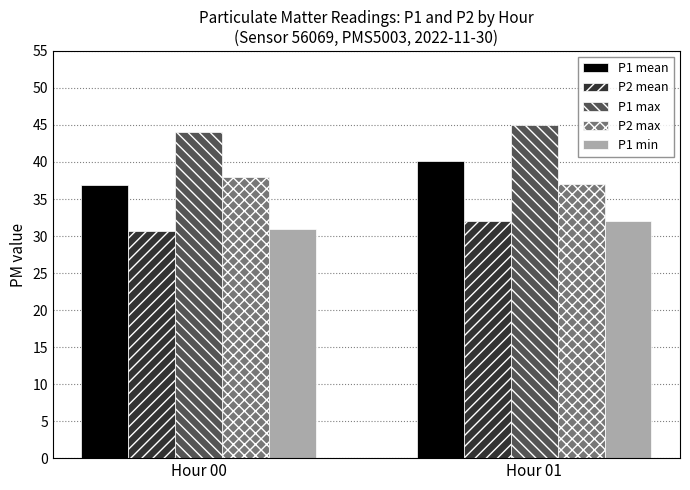

What is the difference between the P1 min values at Hour 01 and Hour 00?

1.0